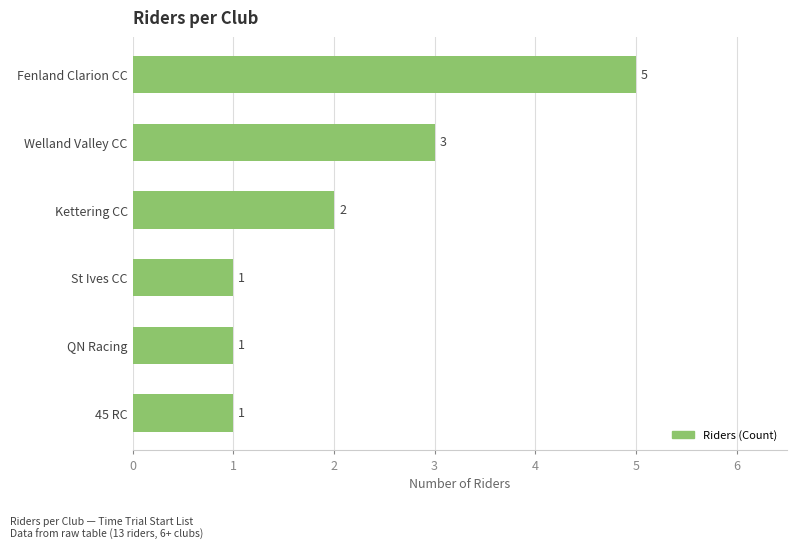

What is the minimum value shown in the chart?

1